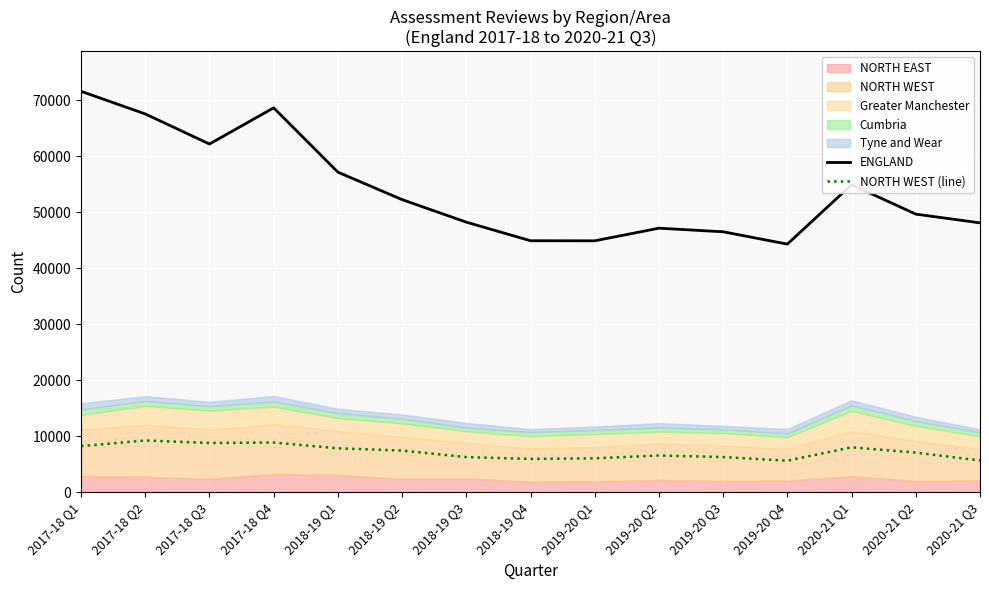

True or false: ENGLAND and NORTH WEST (line) cross at least once.

False